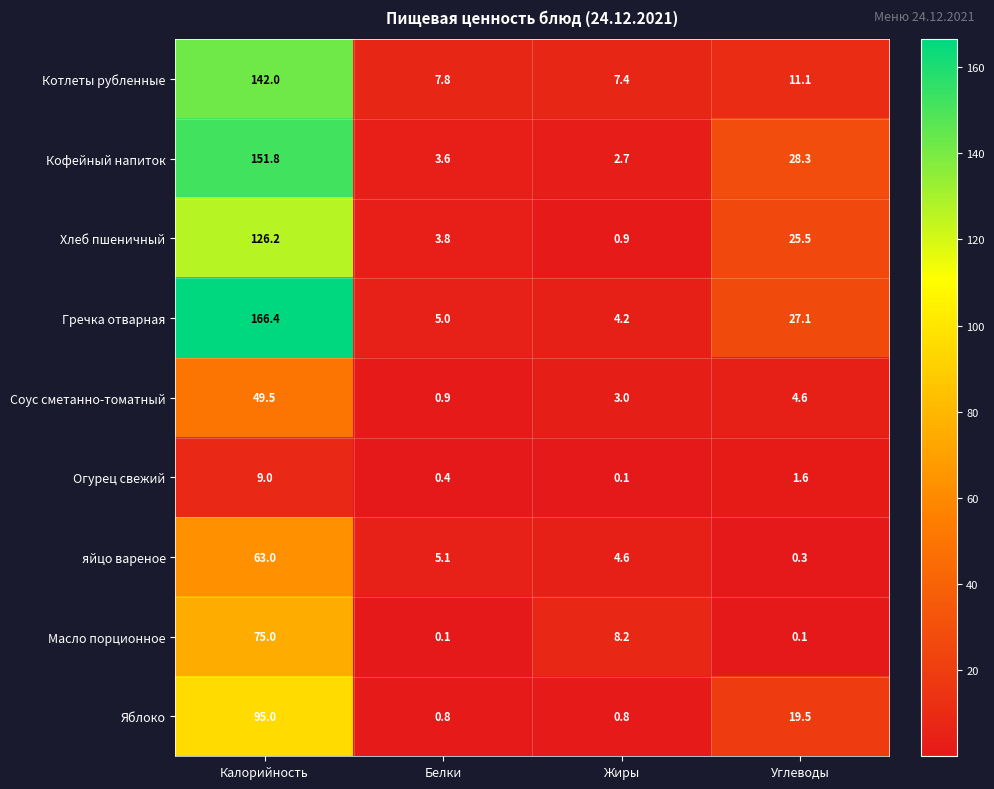

How many distinct data groups are displayed?

9